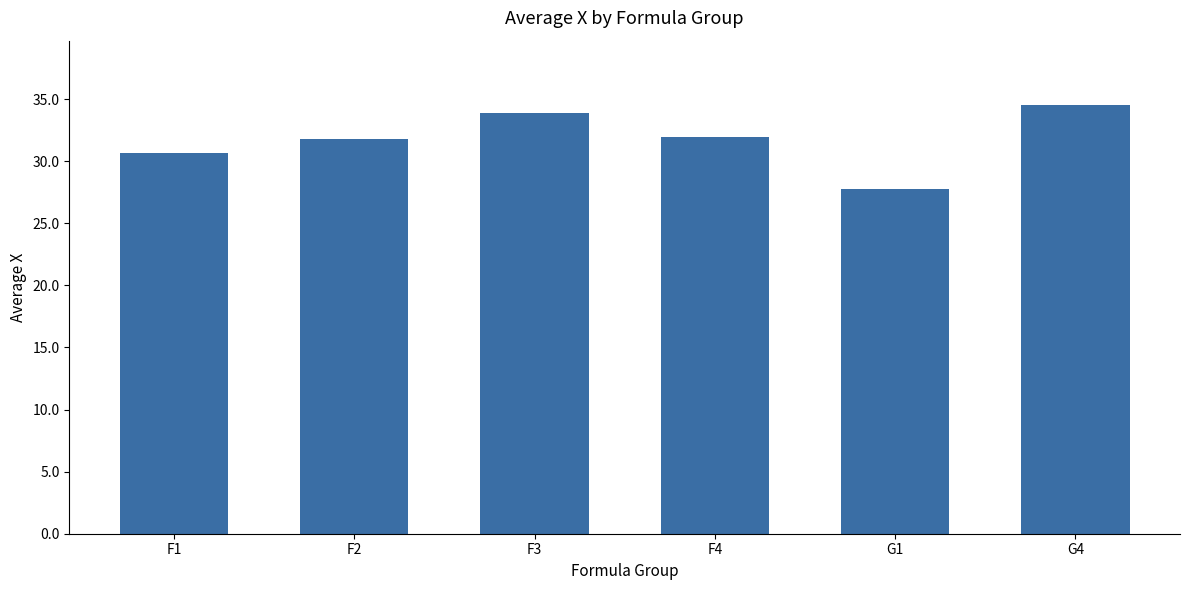

Approximately how many times larger is the value at F1 compared to G4?

0.9